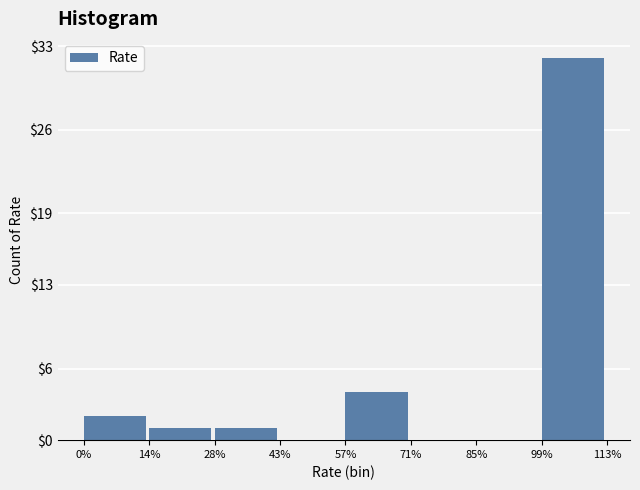

Reading left to right, list all the values displayed in this chart.

0%=2	14%=1	28%=1	43%=0	57%=4	71%=0	85%=0	99%=32